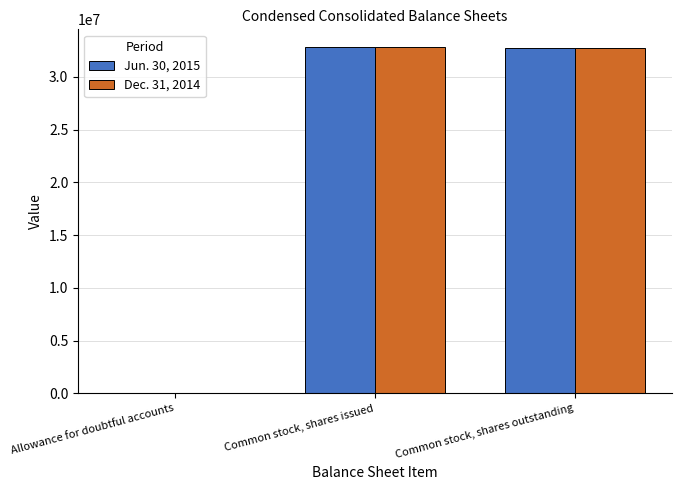

Are the bars grouped side by side (vs. stacked)?

Yes